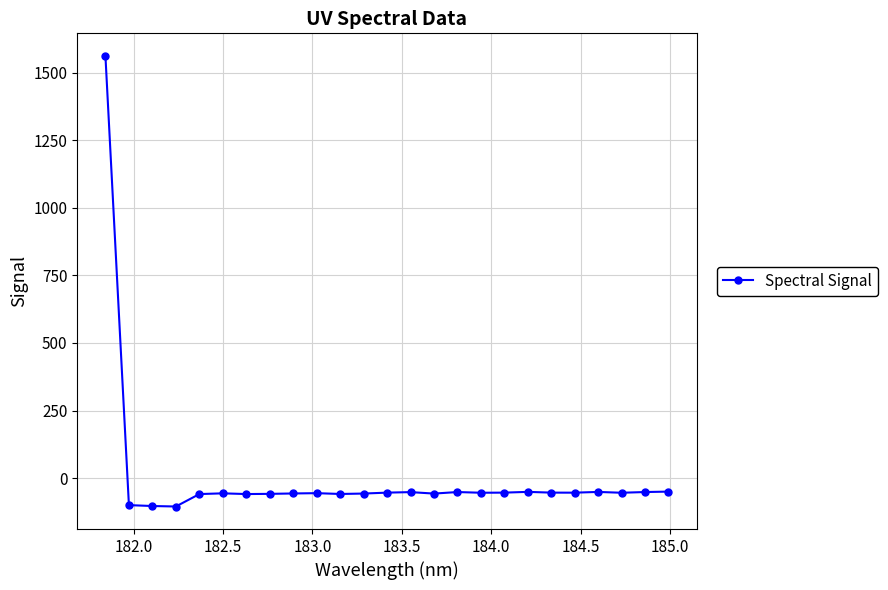

What is the difference between the second highest and minimum values?

55.2